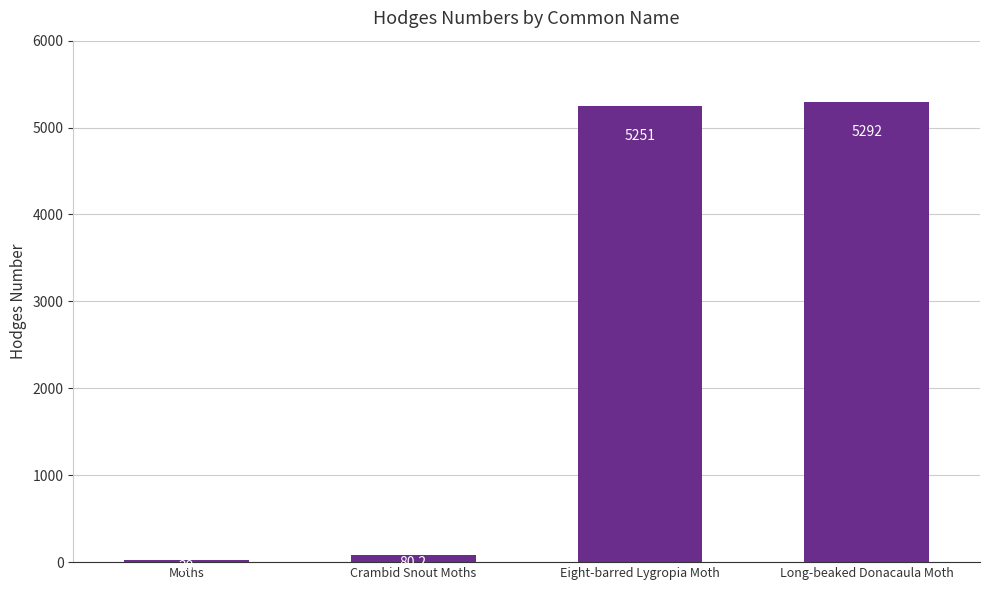

Is it true that the value at Long-beaked Donacaula Moth is 5292.0?

True